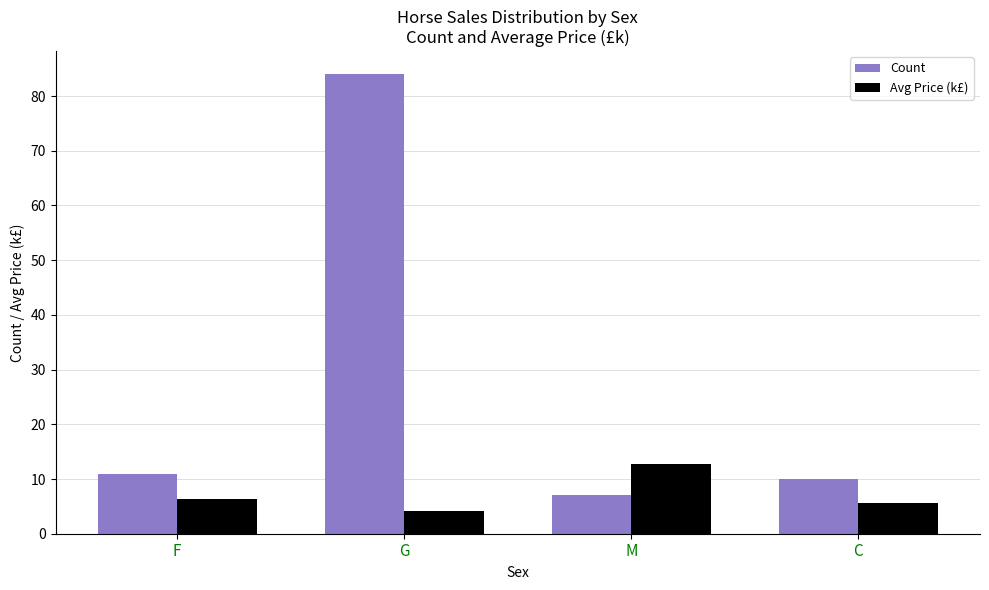

Rank the categories by Count value from highest to lowest.

G, F, C, M